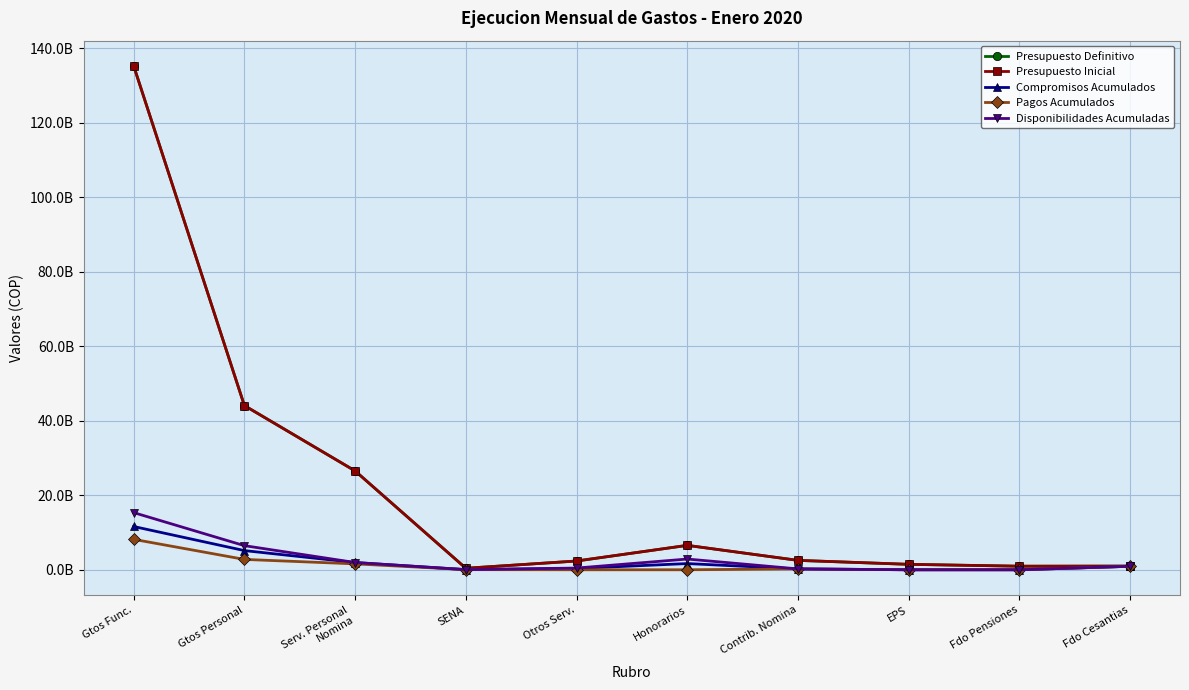

Which series has the widest spread of values?

Presupuesto Definitivo